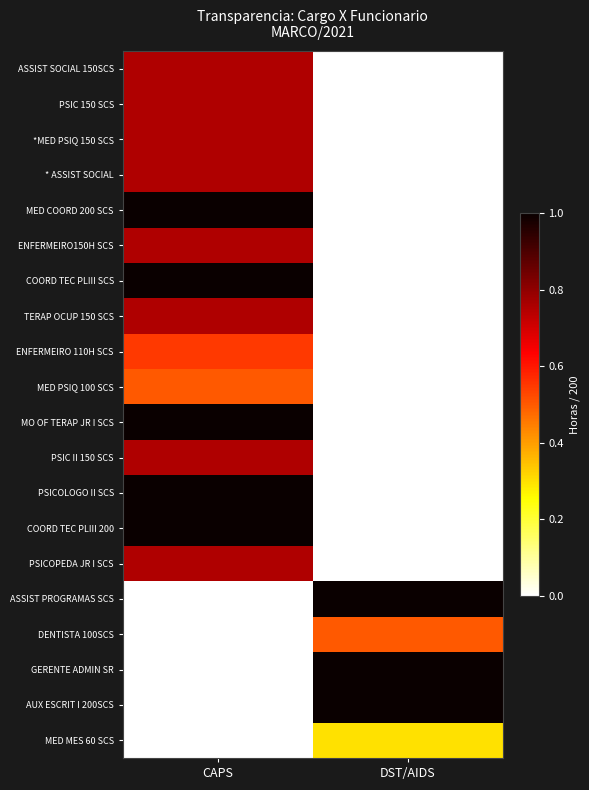

At how many categories does at least one series exceed 0?

2